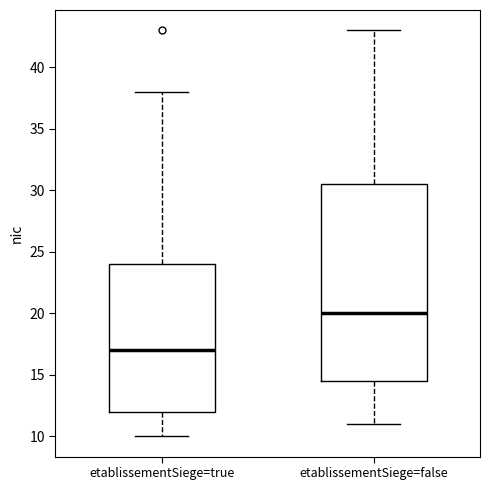

Reading left to right, transcribe this box plot: for each box, give where its median line is, the range the box spans, and where its two whiskers end, as read against the y-axis. The values are not printed on the chart, so give them approximately, as read against the axis.

etablissementSiege=true: median 17.0, box 12.0 to 24.0, whiskers 10.0 to 38.0
etablissementSiege=false: median 20.0, box 14.5 to 30.5, whiskers 11.0 to 43.0